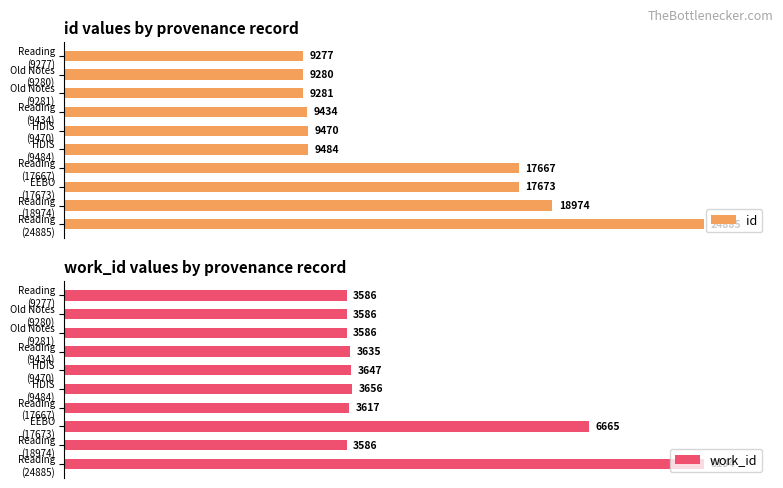

Which series has the largest range (max minus min)?

id